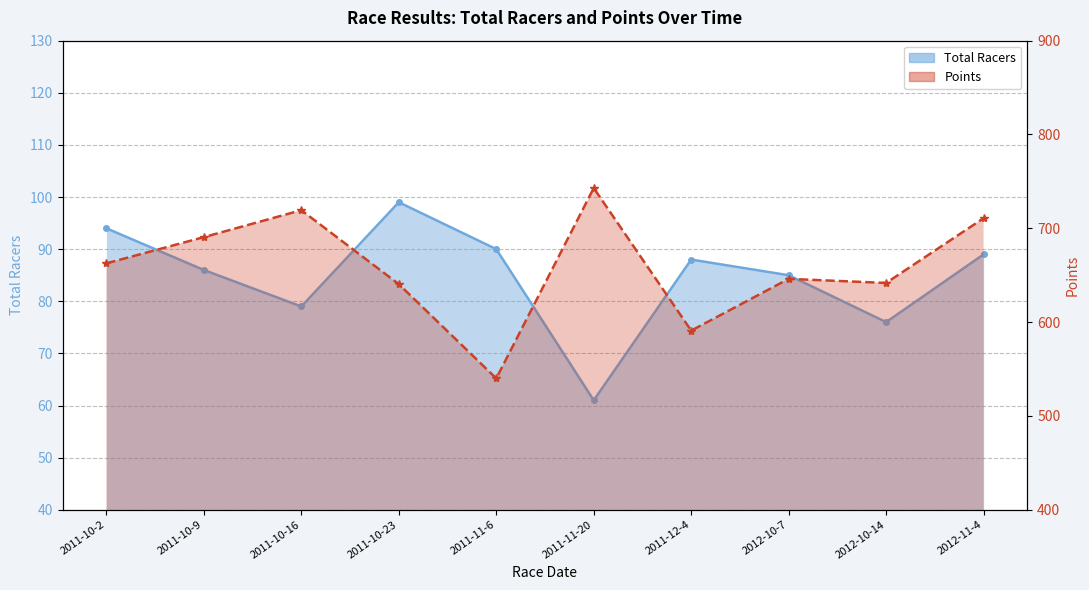

List the series in order of their overall mean, lowest first.

Total Racers, Points